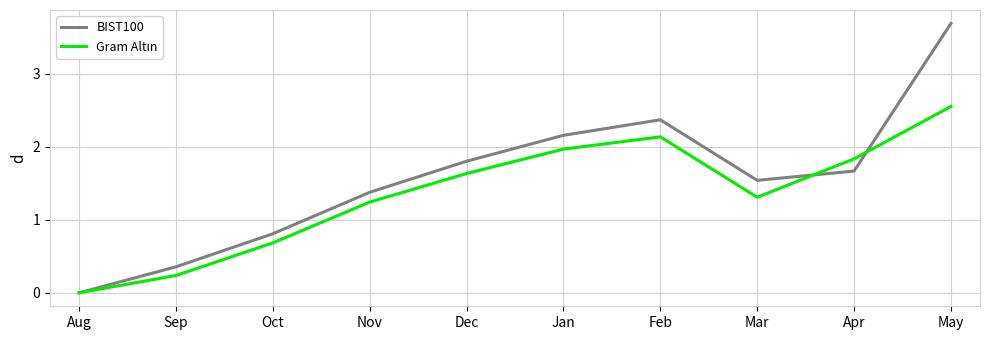

The BIST100 series shows 0.4 at Oct. True or false?

False